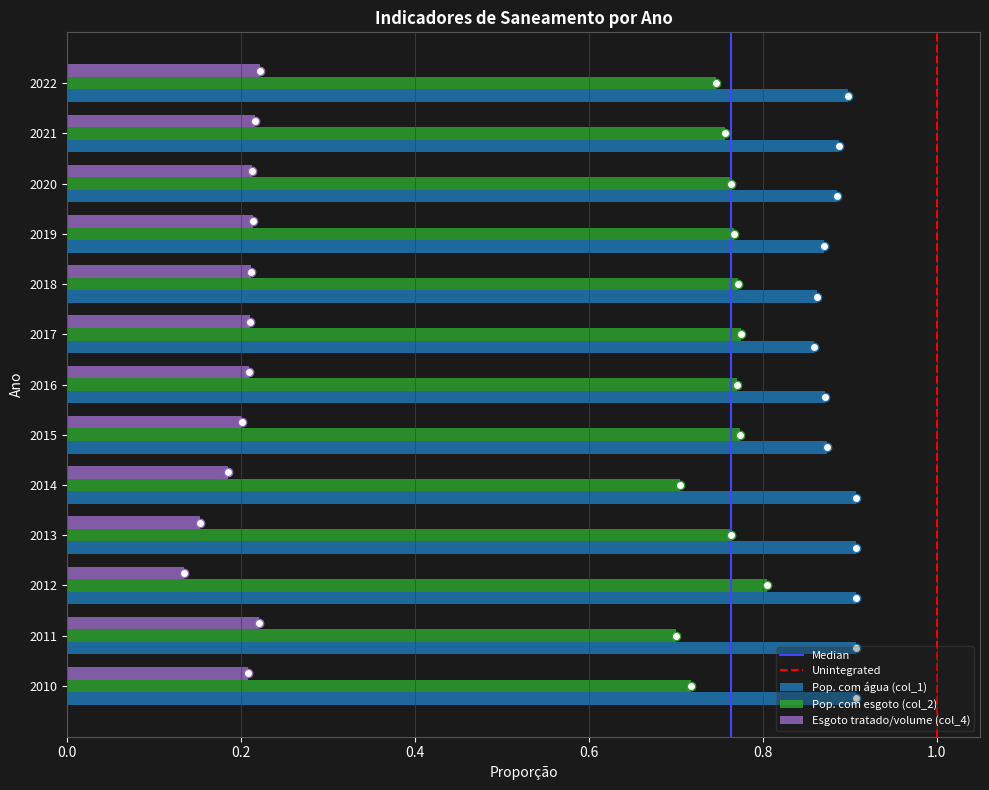

At how many categories does at least one series exceed 0?

13